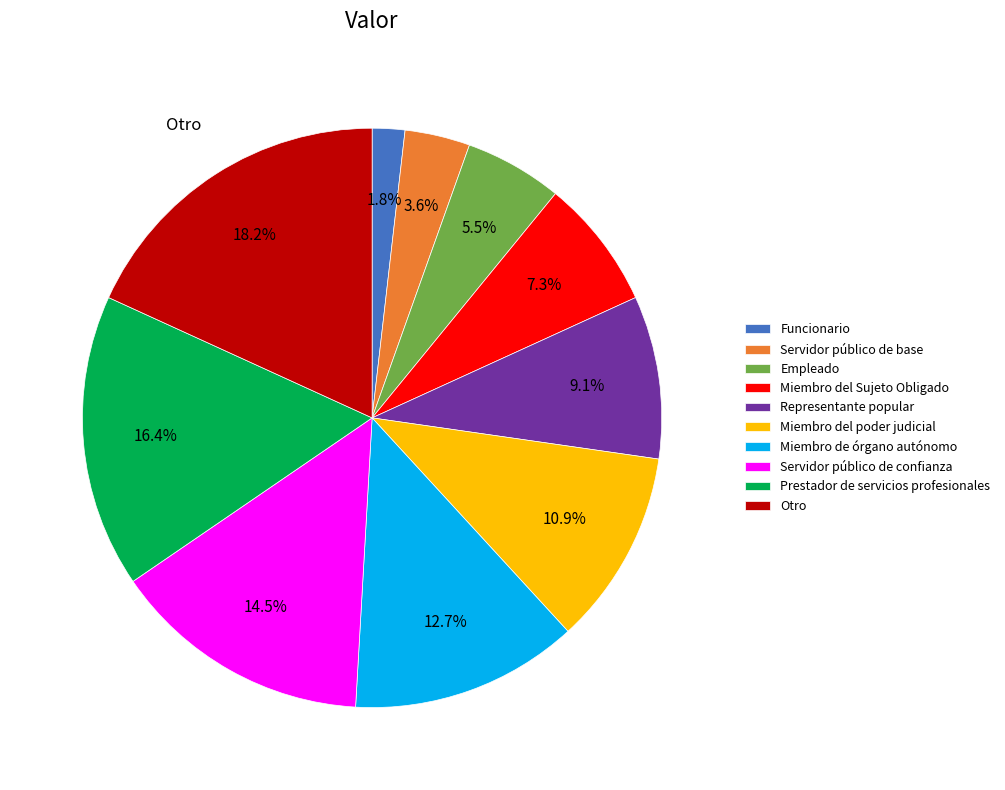

Is there a majority slice in this chart?

No